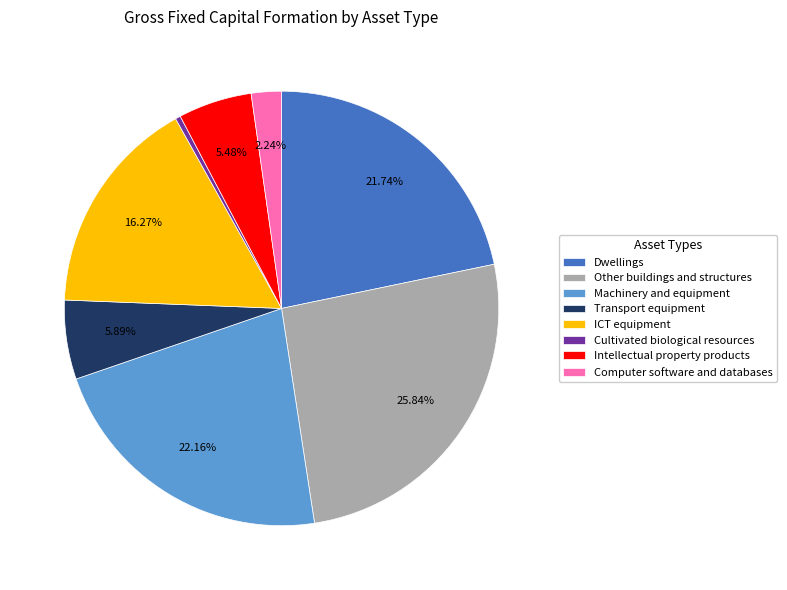

What portion of the pie excludes ICT equipment?

83.7%